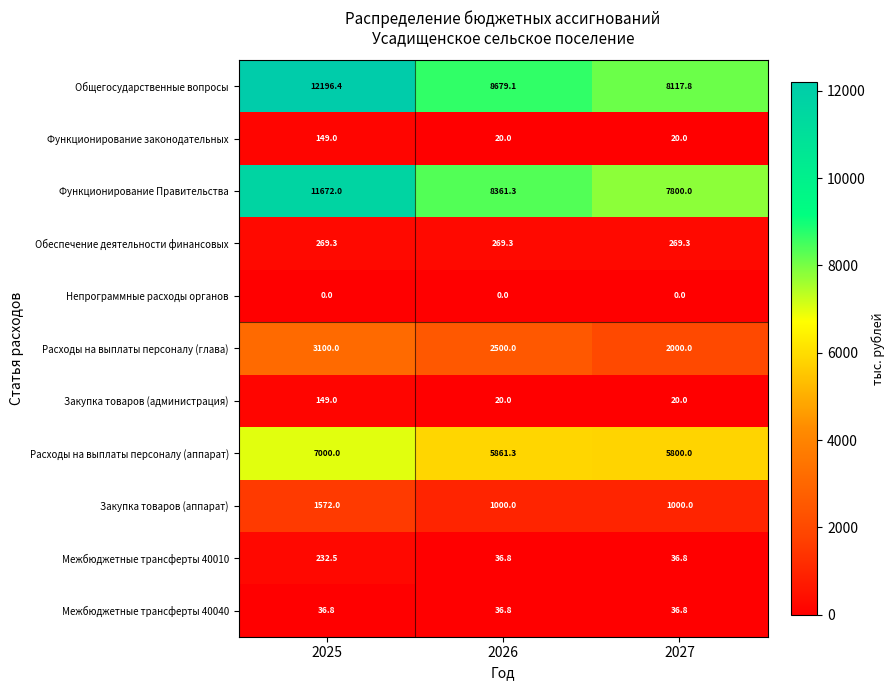

What value does the Закупка товаров (аппарат) series have at 2025?

1572.0